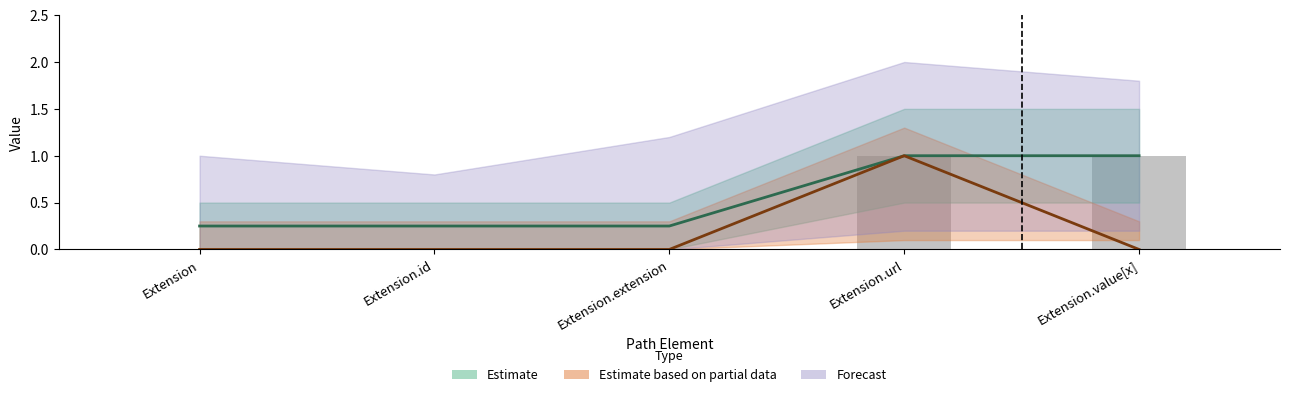

What is the ratio of the value at Extension.value[x] to the value at Extension.url?

1.0